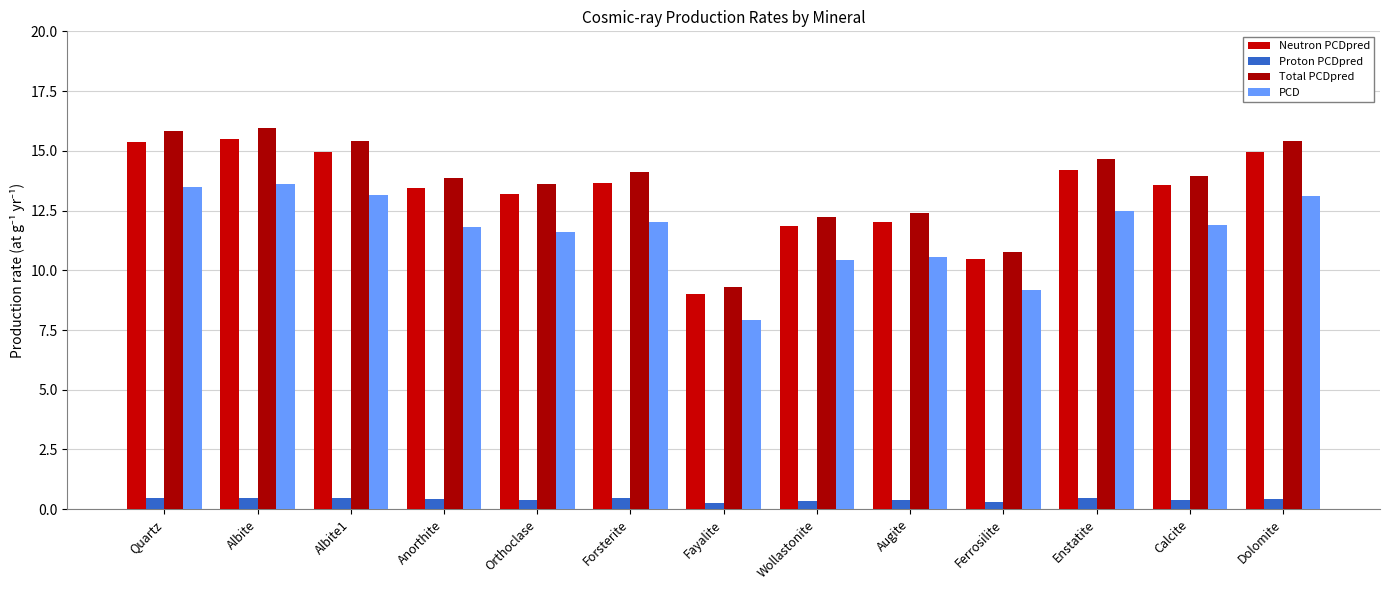

What is the difference between the maximum and minimum values in the Total PCDpred series?

6.7